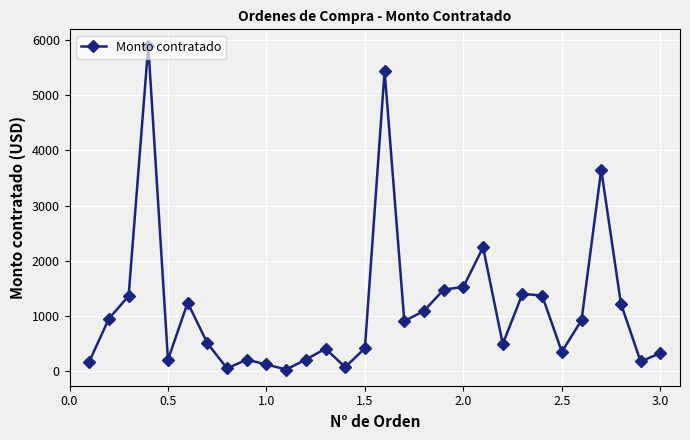

What is the difference between the maximum and second lowest values?

5850.0